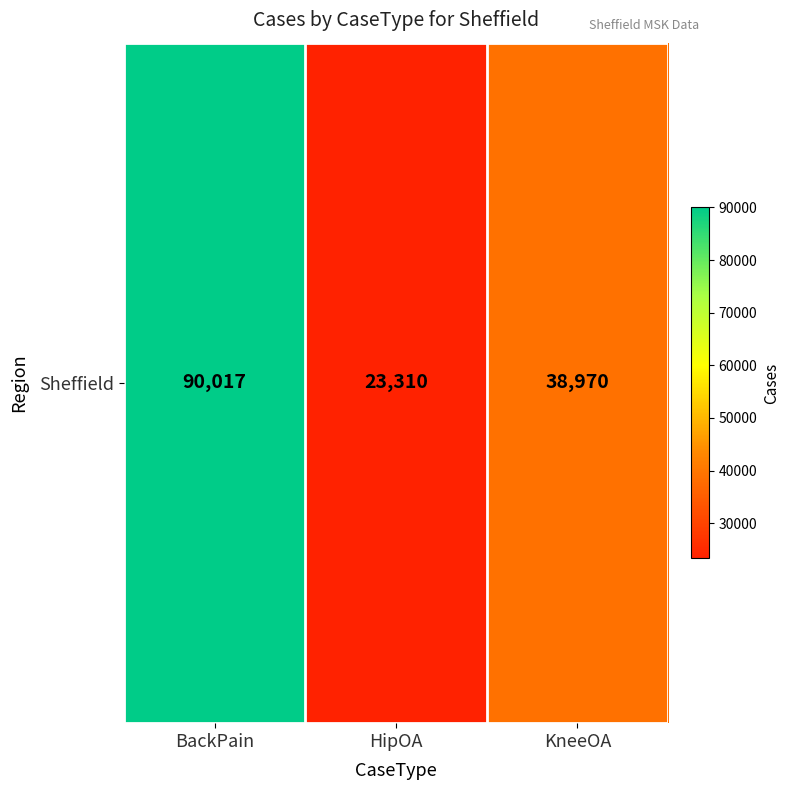

Reading left to right, transcribe all the data shown in this chart.

BackPain=90017	HipOA=23310	KneeOA=38970